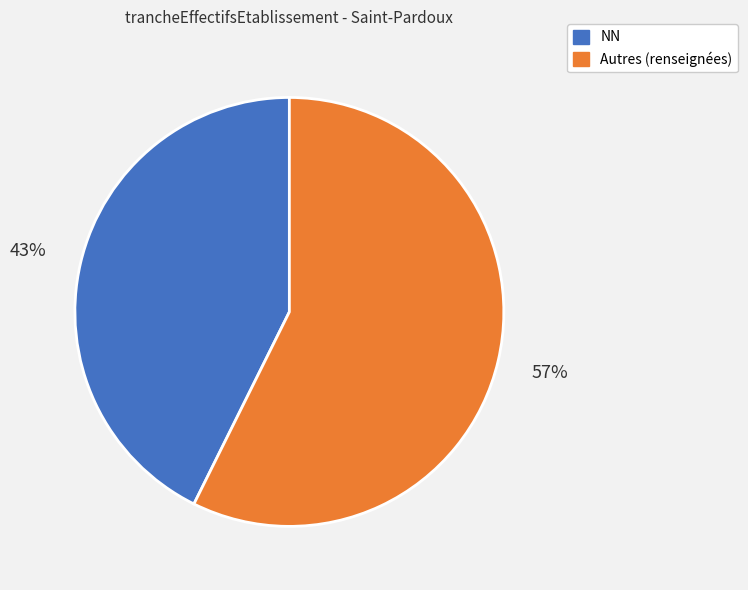

Between Autres (renseignées) and NN, which is larger?

Autres (renseignées)